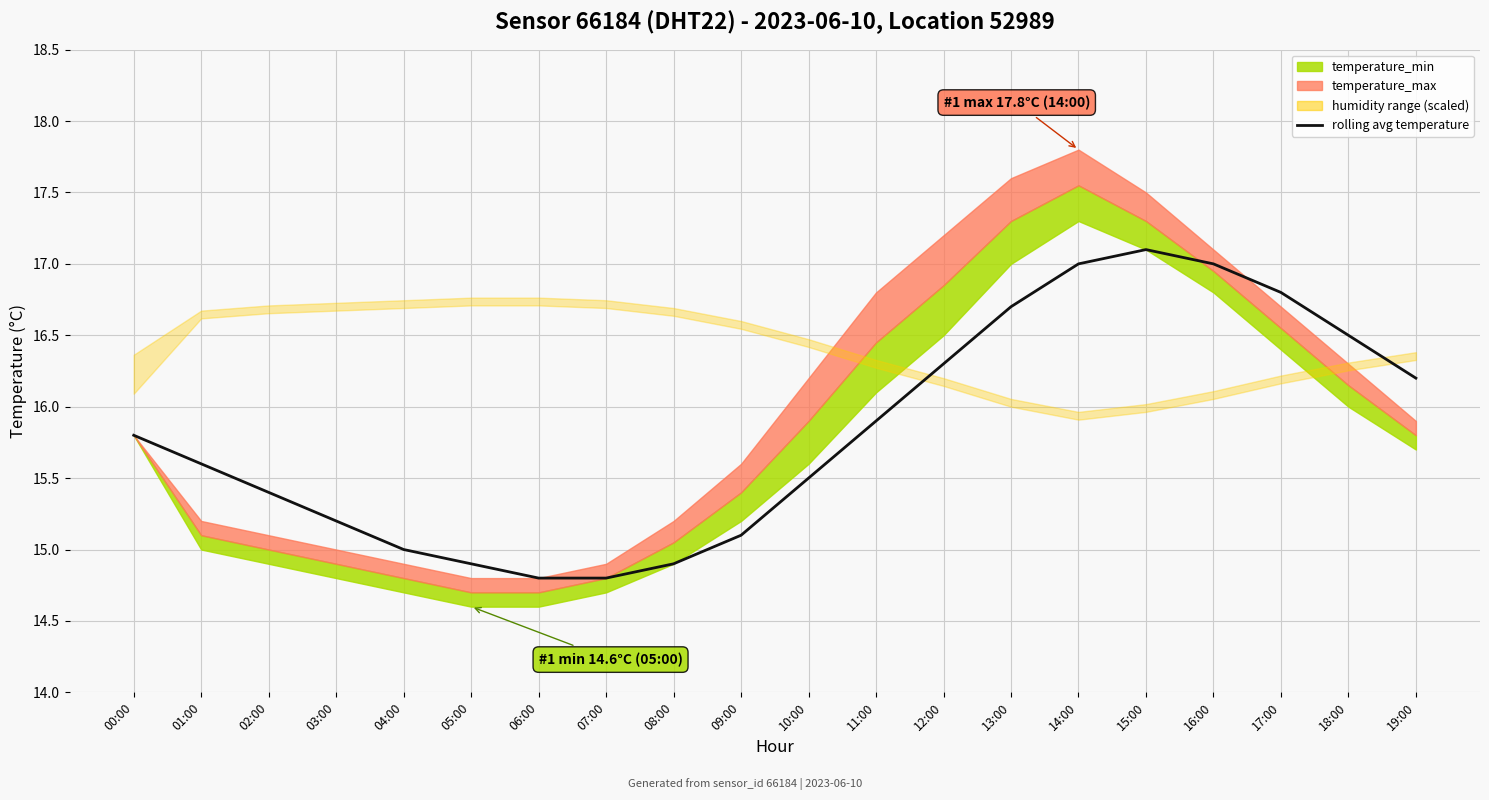

What is the value of the 11th point from the left?

15.5